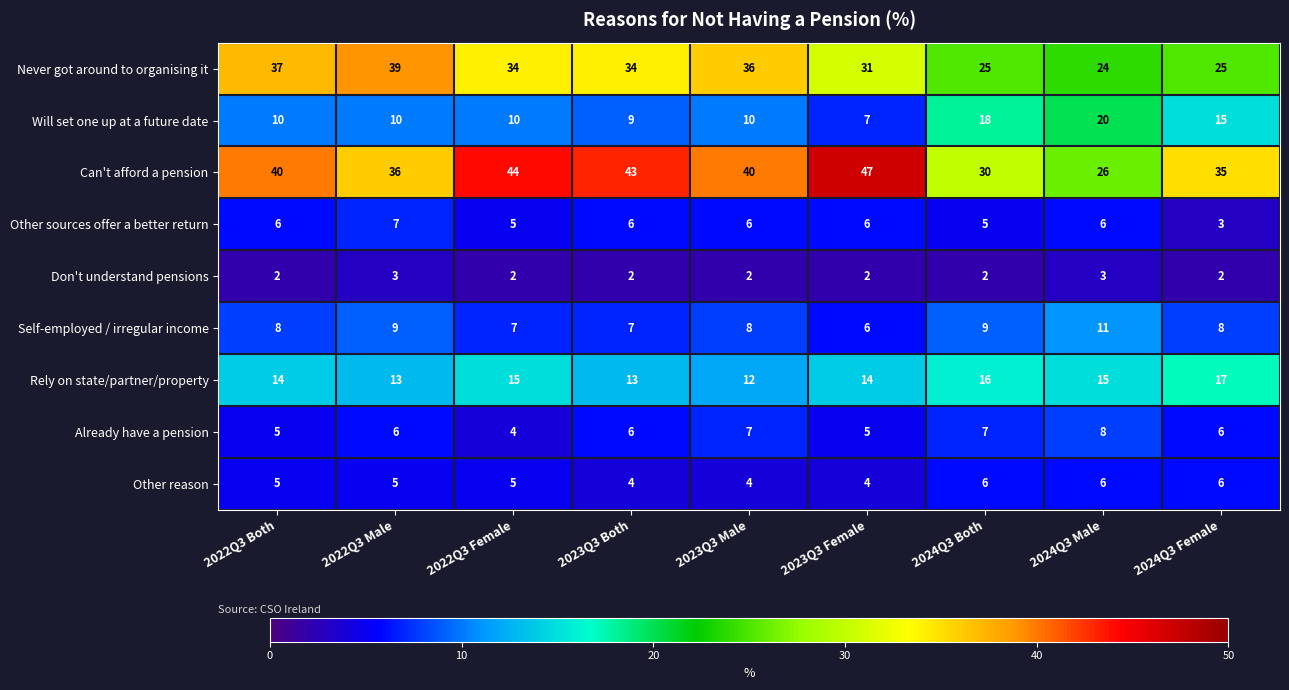

Is it true that Other reason equals 1 at 2022Q3 Both?

False